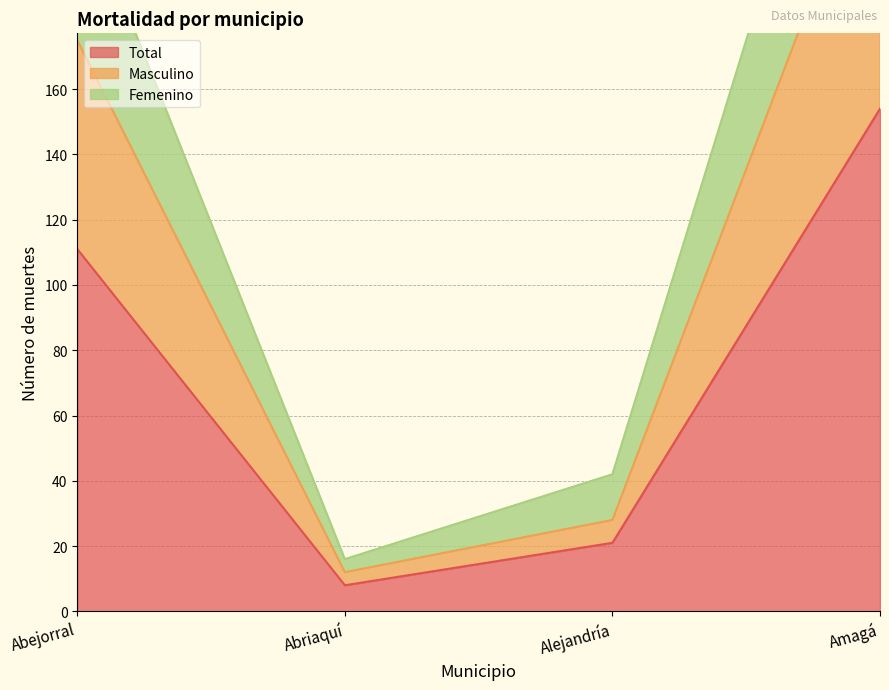

The Total series shows 21 at Alejandría. True or false?

True